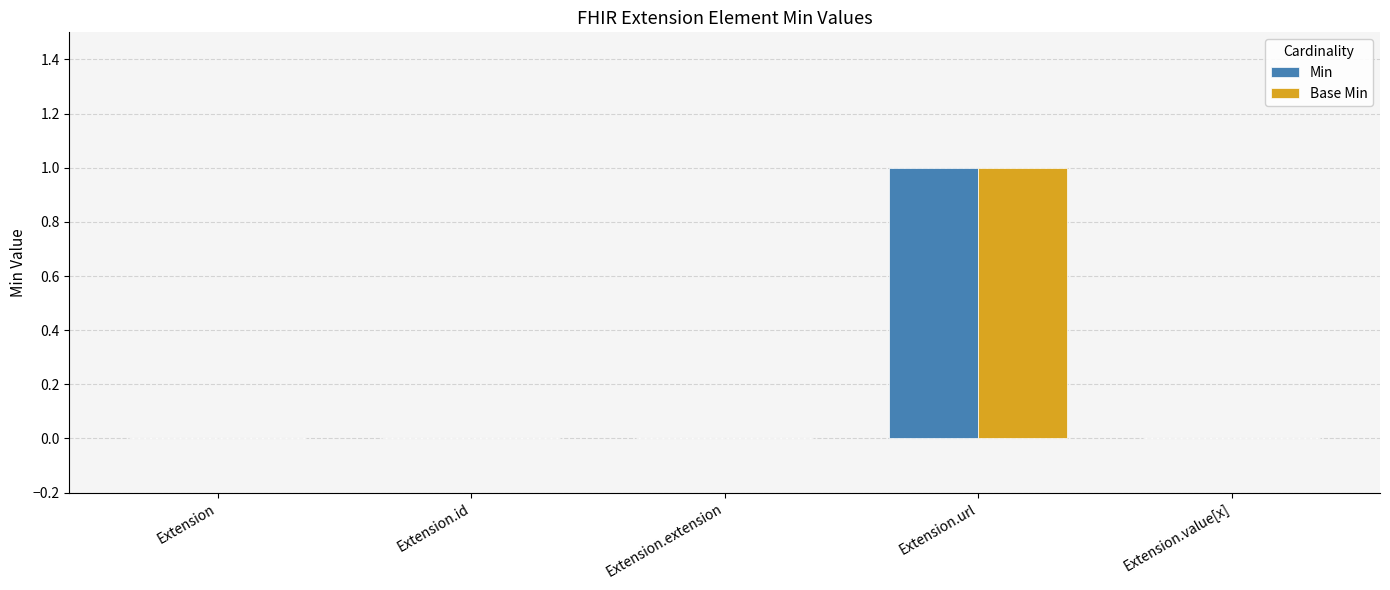

True or false: Base Min has a value of 1 at Extension.url.

True